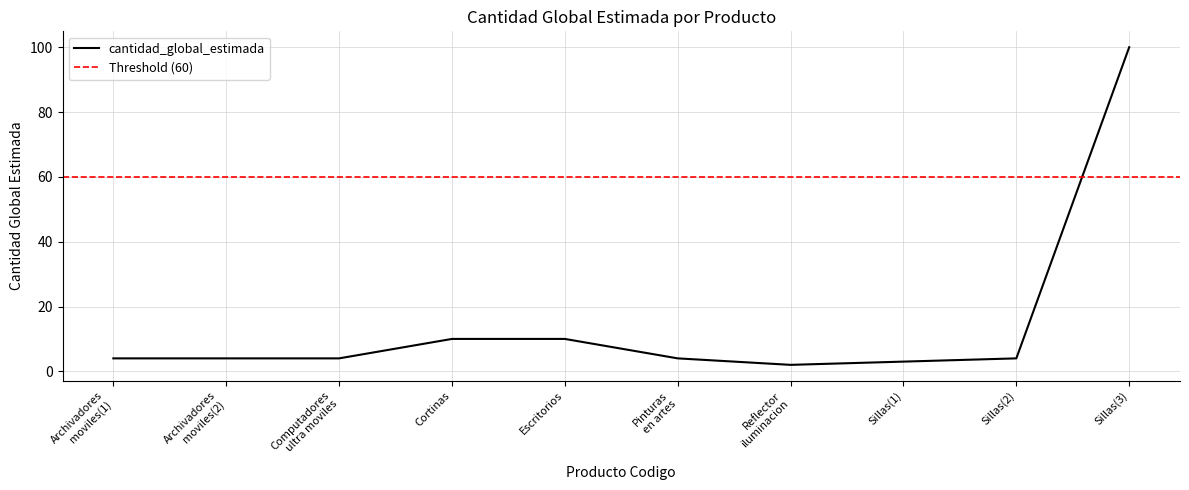

What is the greatest value displayed?

100